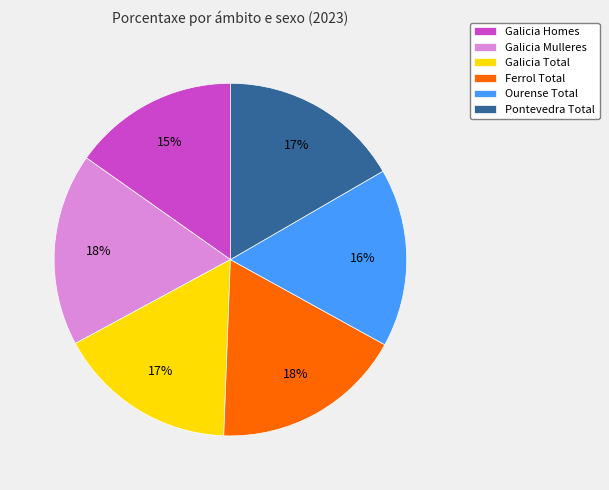

What percentage is the Galicia Mulleres slice, to the nearest percent?

18%